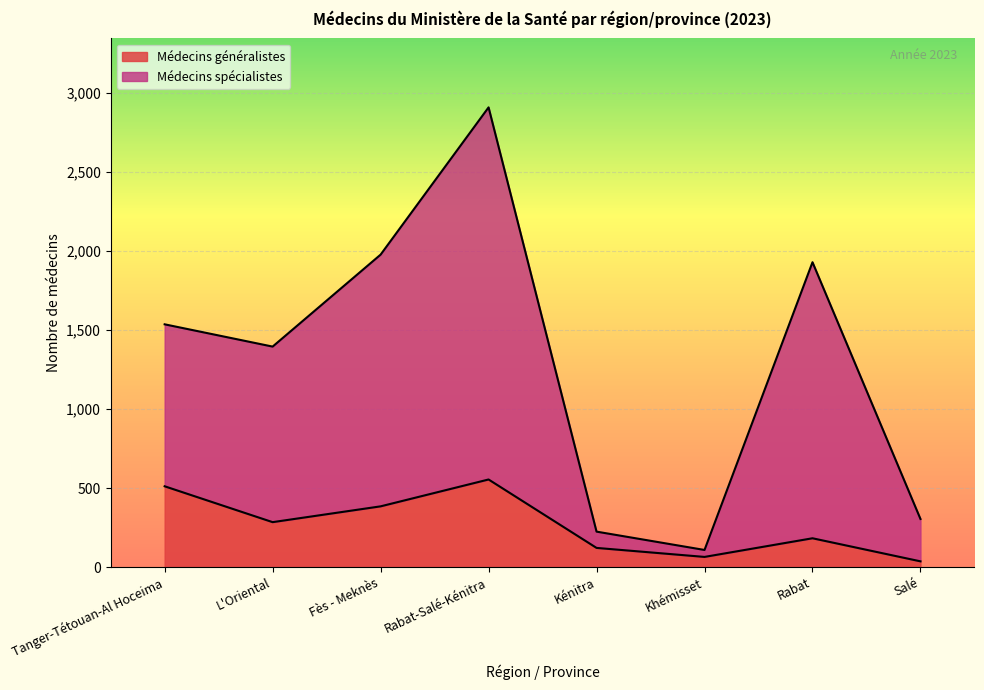

At which category is the sum across all series the highest?

Rabat-Salé-Kénitra